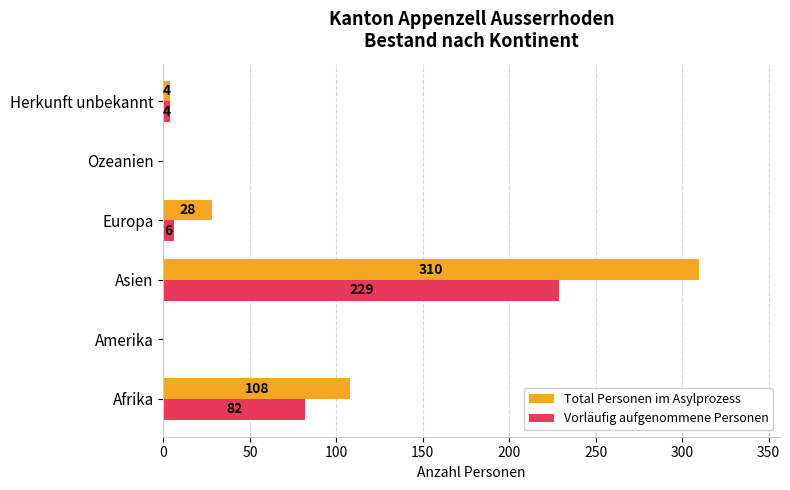

What is the sum of the Total Personen im Asylprozess values at Ozeanien and Asien?

310